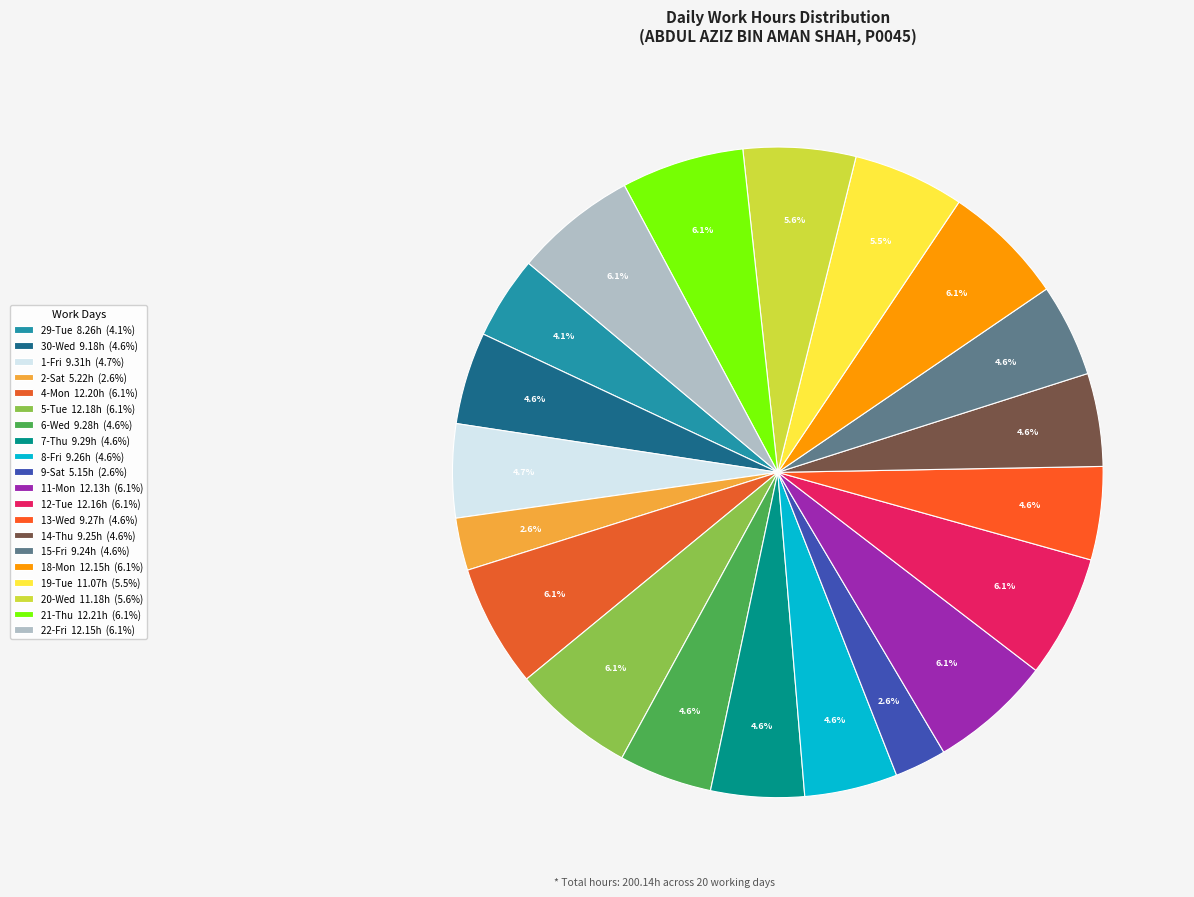

Count the number of slices in the pie.

20